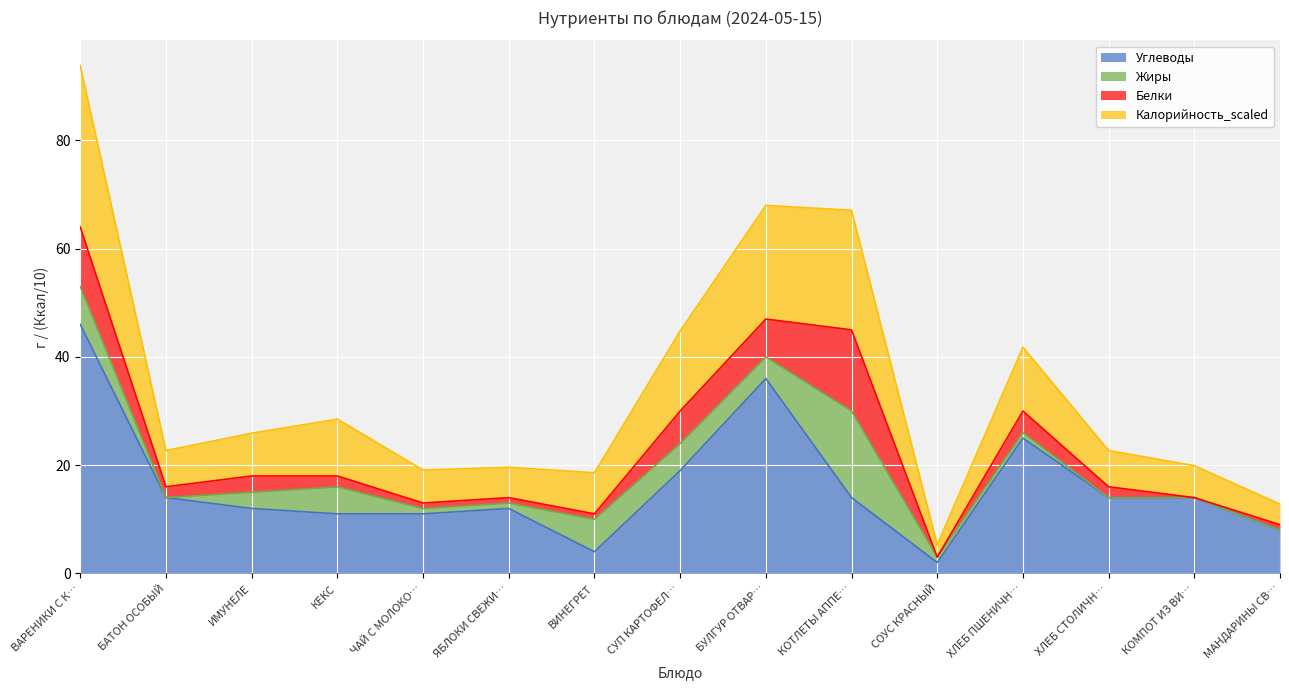

Is it true that Калорийность_scaled equals 5.3 at СОУС КРАСНЫЙ?

True